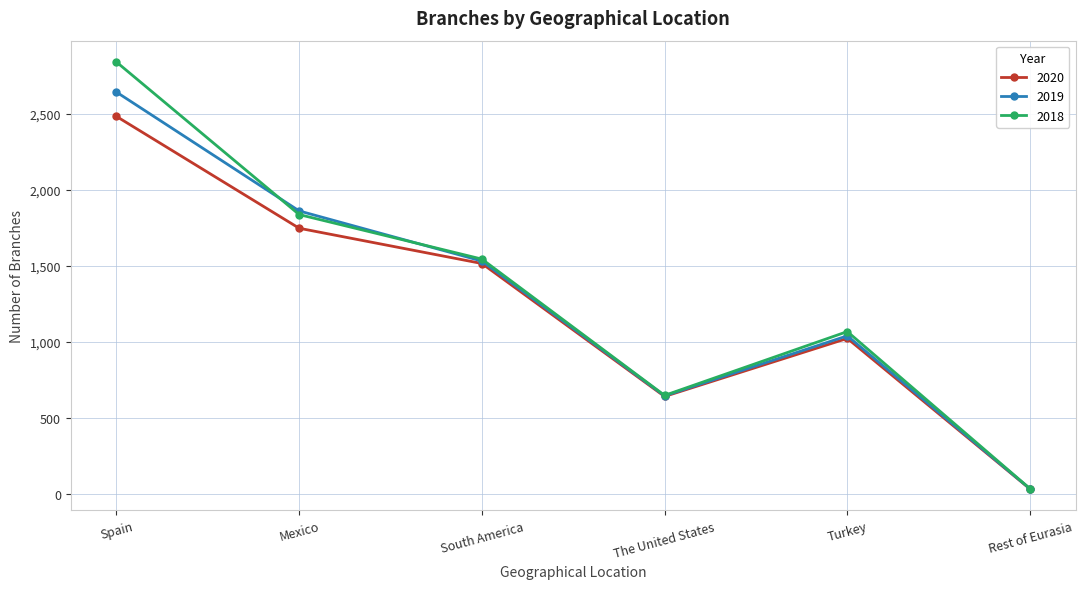

What is the value of the 2018 point at the 5th from the left?

1066